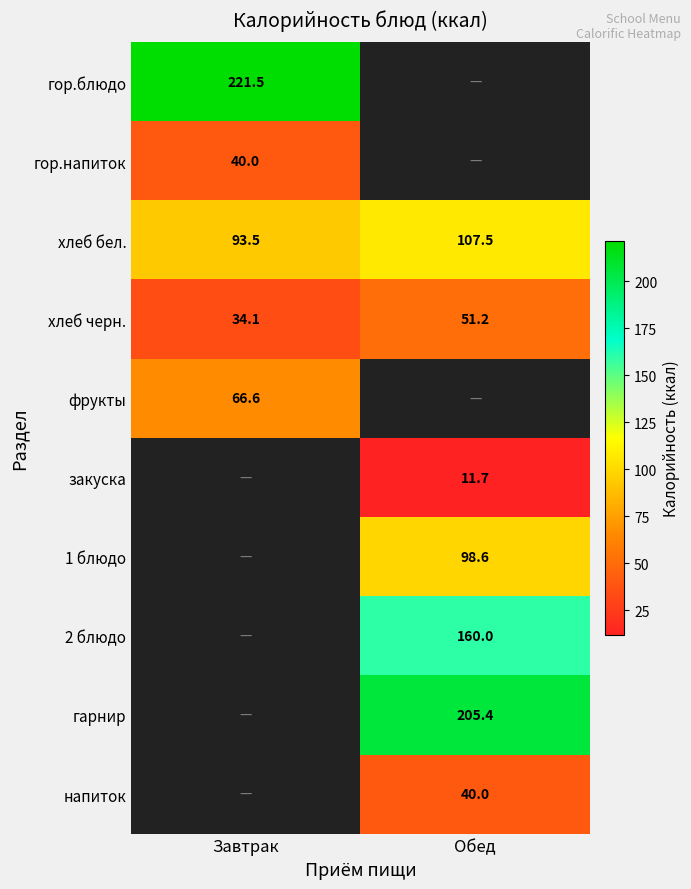

Between Завтрак and Обед, which is larger?

Обед